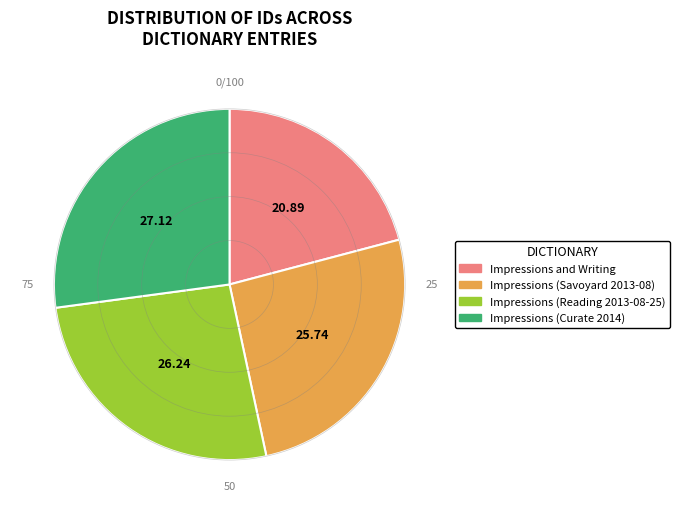

Does Impressions (Reading 2013-08-25) represent more than half of the total?

No